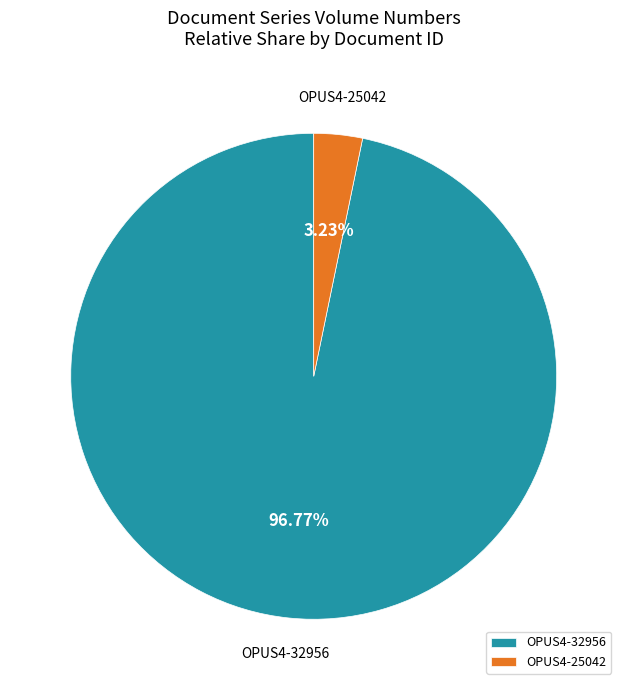

What is the smallest slice in the pie chart?

OPUS4-25042